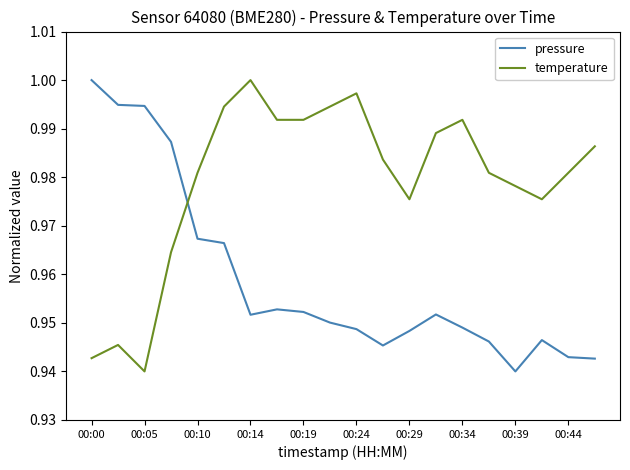

Which series has the largest total across all categories?

temperature